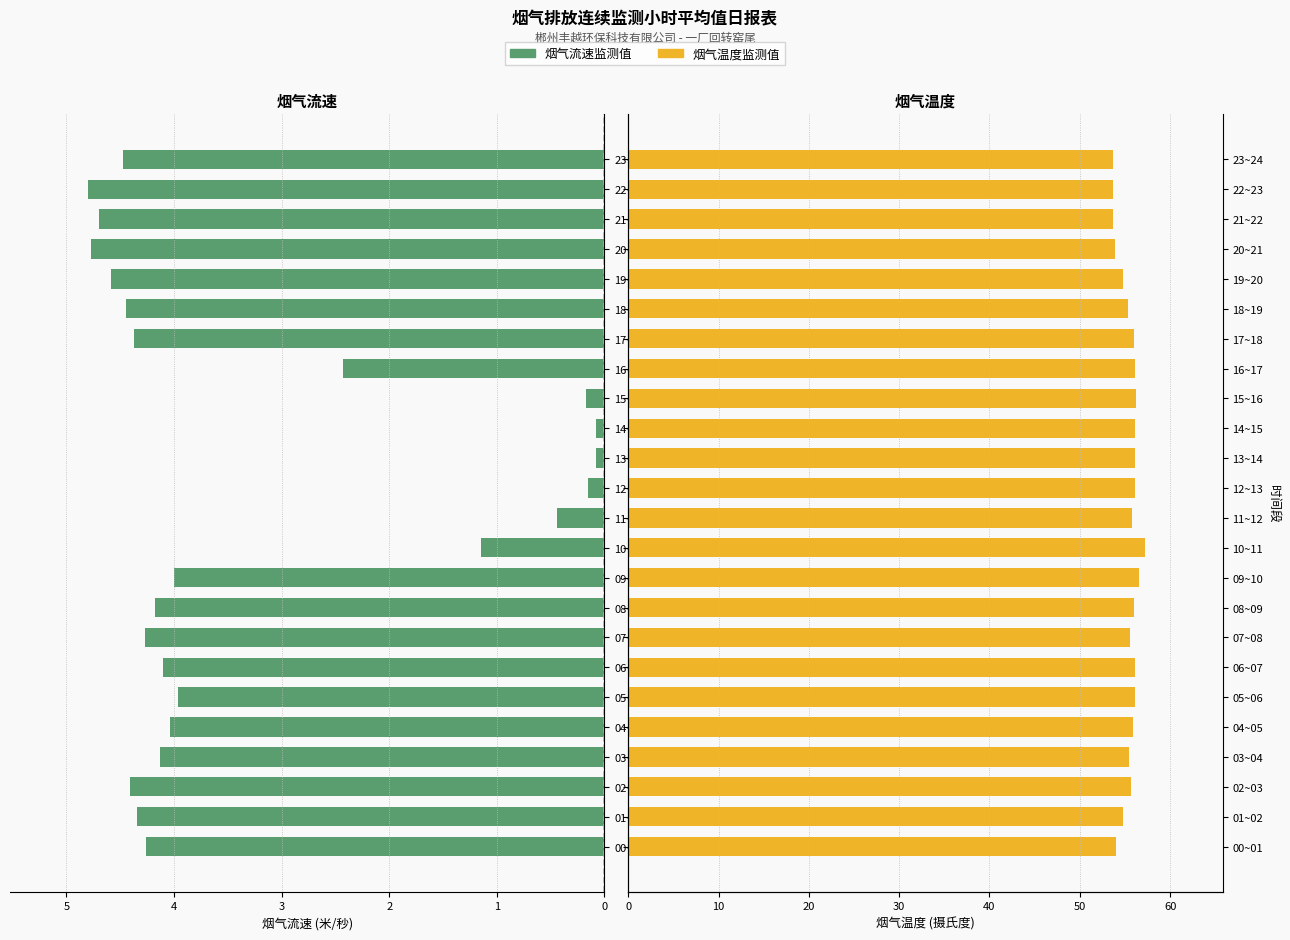

How many bars are there in each group?

2